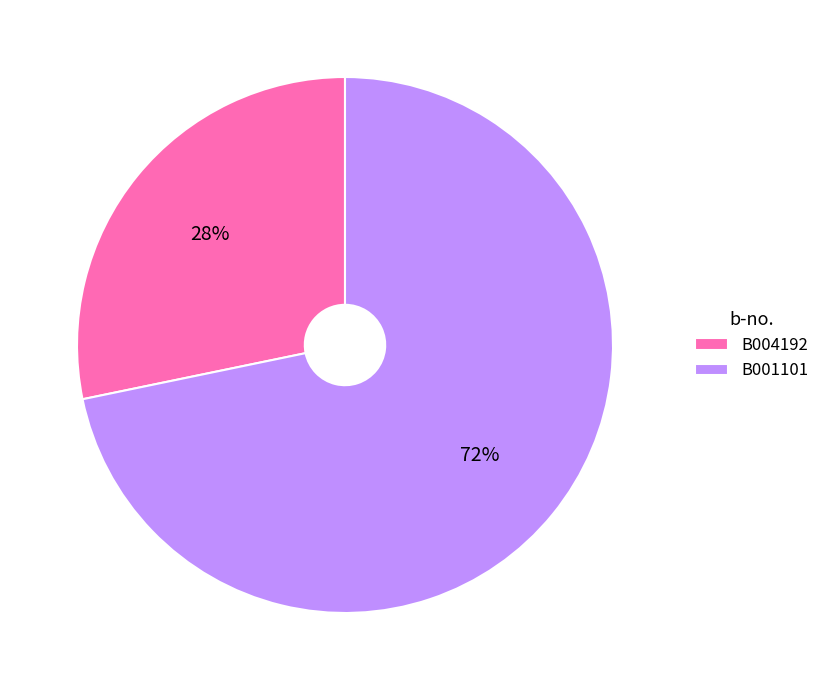

To the nearest percent, what percentage of the pie is B004192?

28%